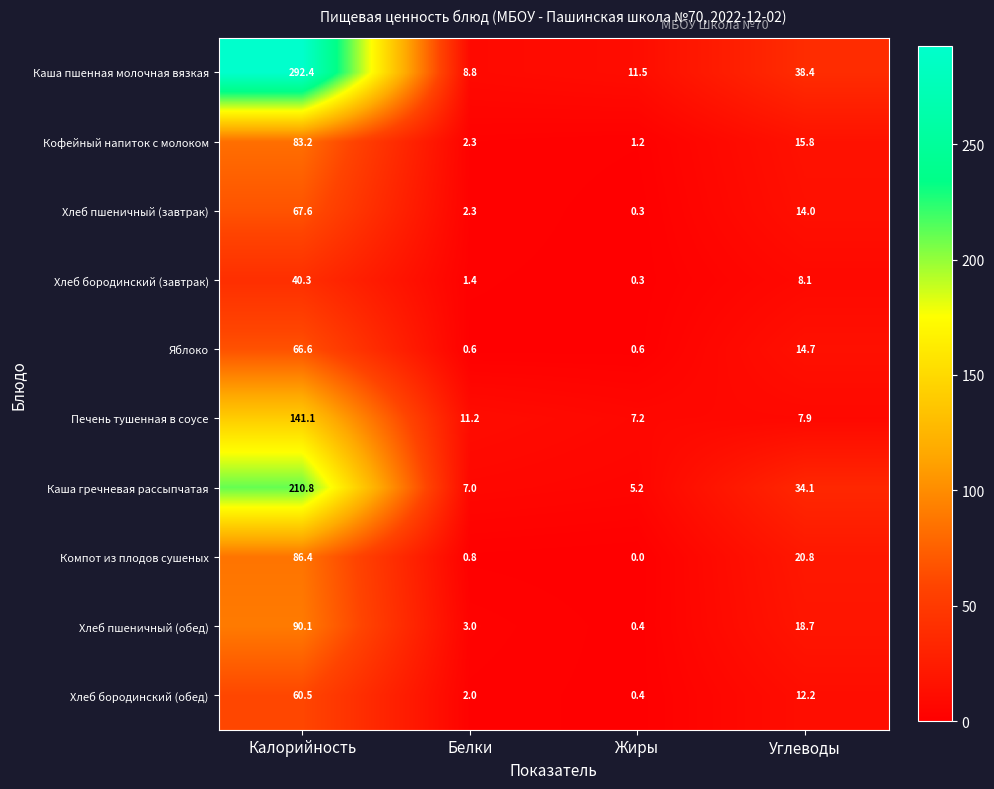

Count the number of categories in the chart.

4